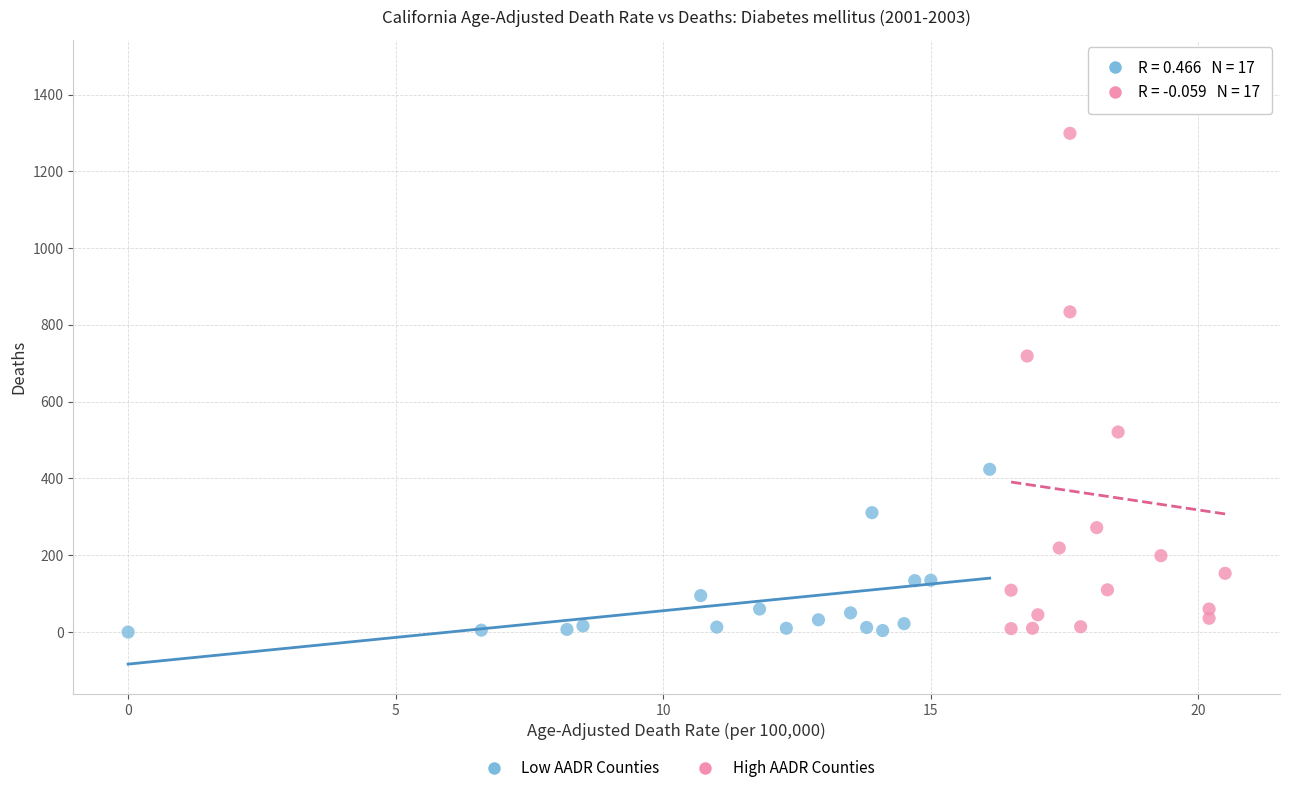

Which series has the largest Y range (max minus min)?

High AADR Counties